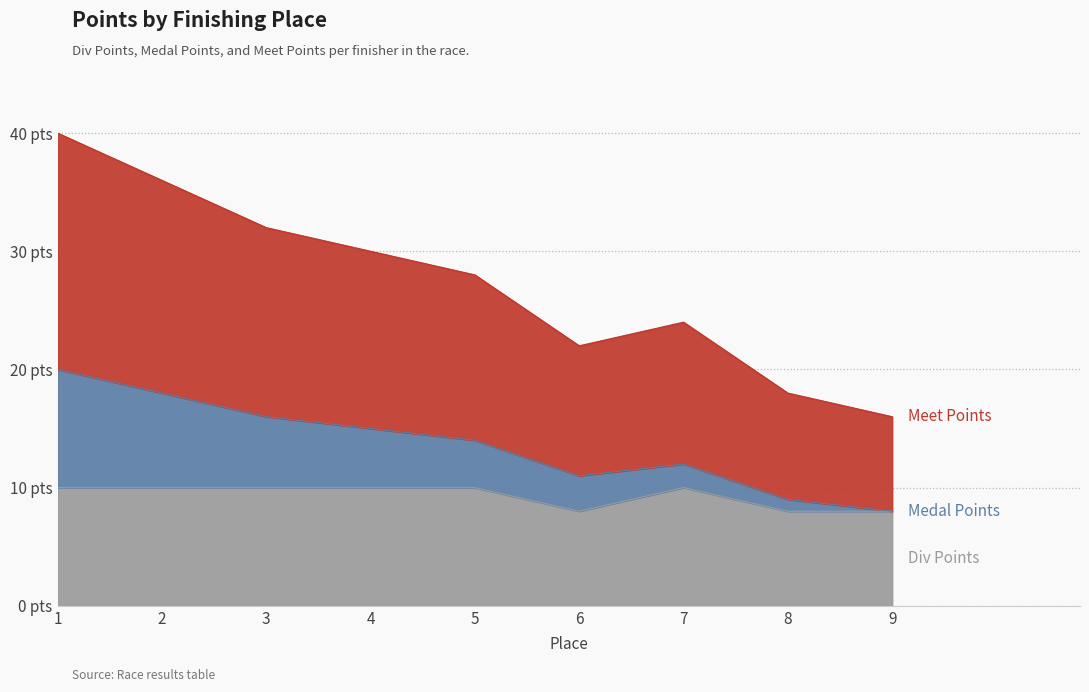

Between 5 and 9, which series saw the biggest shift?

Meet Points